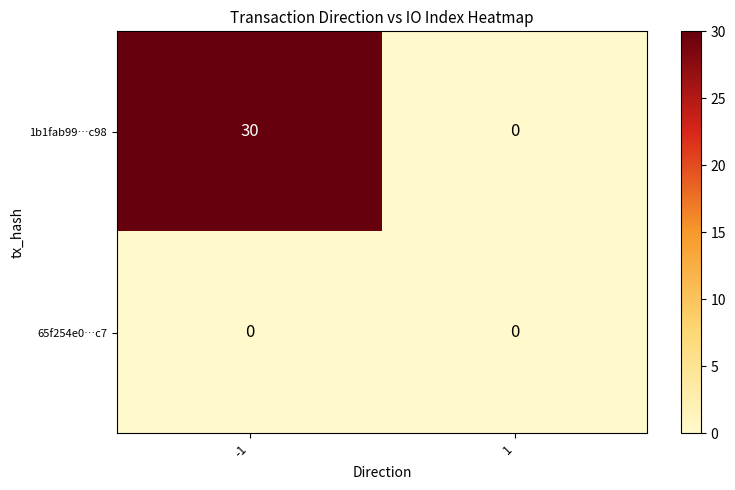

Which series has the largest range (max minus min)?

1b1fab99…c98